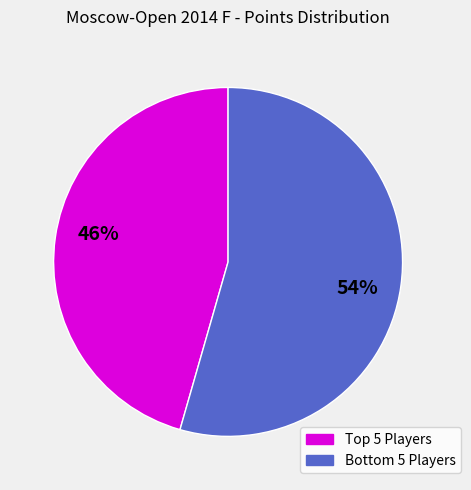

Is there any slice that represents more than half of the pie?

Yes